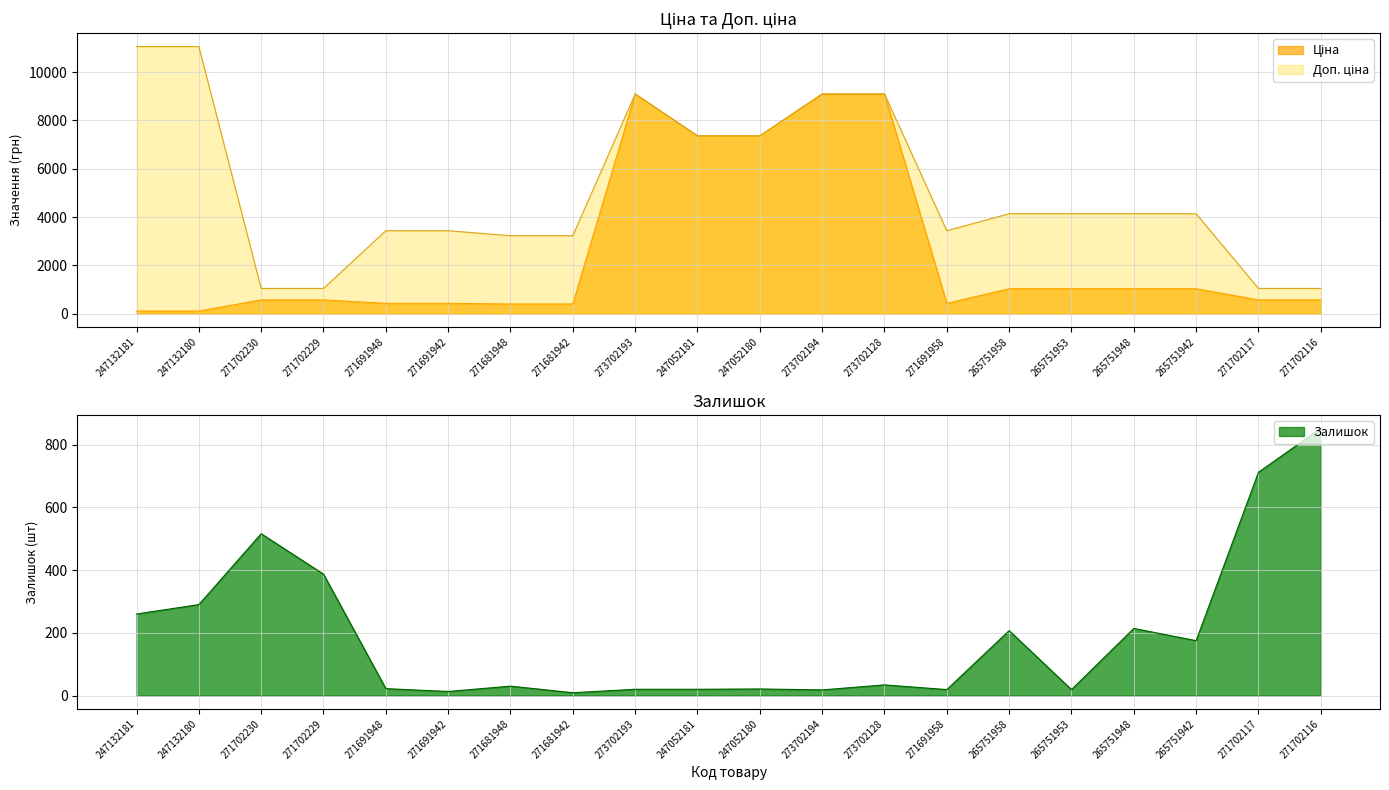

True or false: Ціна has more than 2 interior local peaks.

False